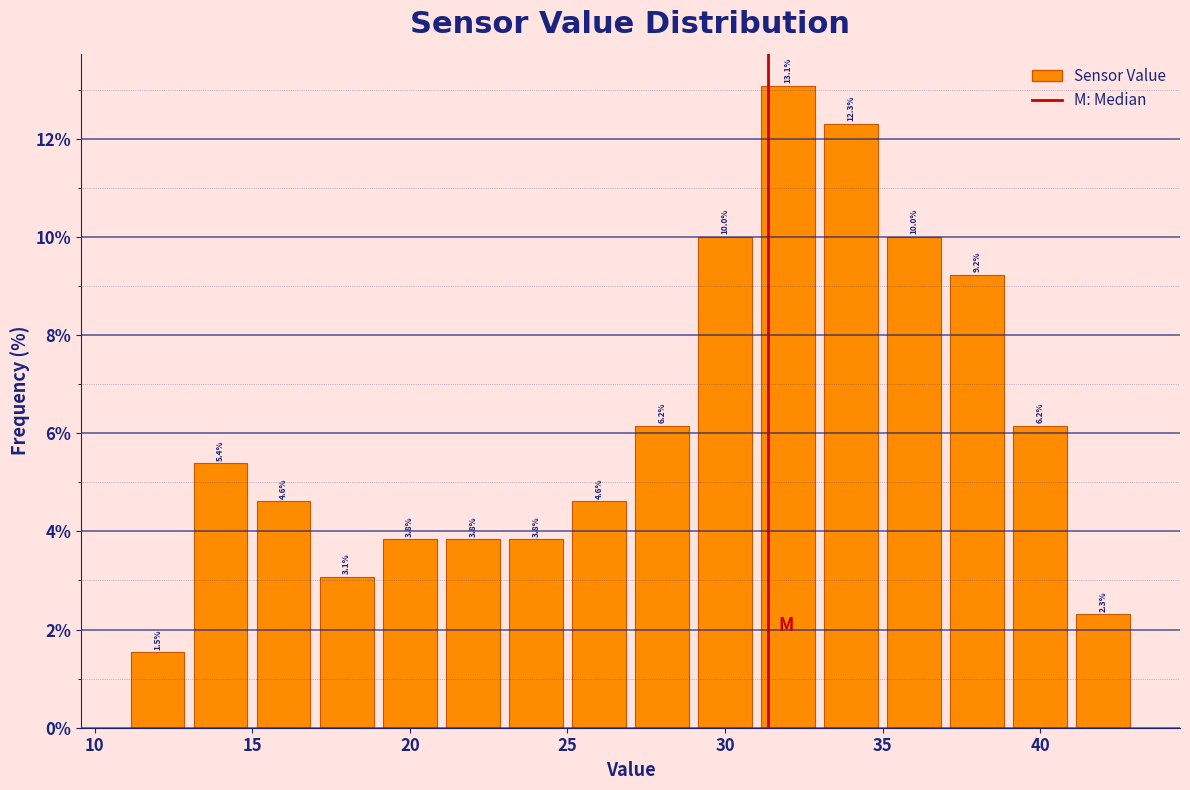

Reading left to right, list every bar in this chart as the range it spans on the x-axis followed by its height.

11 to 13: 1.5
13 to 15: 5.4
15 to 17: 4.6
17 to 19: 3.1
19 to 21: 3.8
21 to 23: 3.8
23 to 25: 3.8
25 to 27: 4.6
27 to 29: 6.2
29 to 31: 10.0
31 to 33: 13.1
33 to 35: 12.3
35 to 37: 10.0
37 to 39: 9.2
39 to 41: 6.2
41 to 43: 2.3